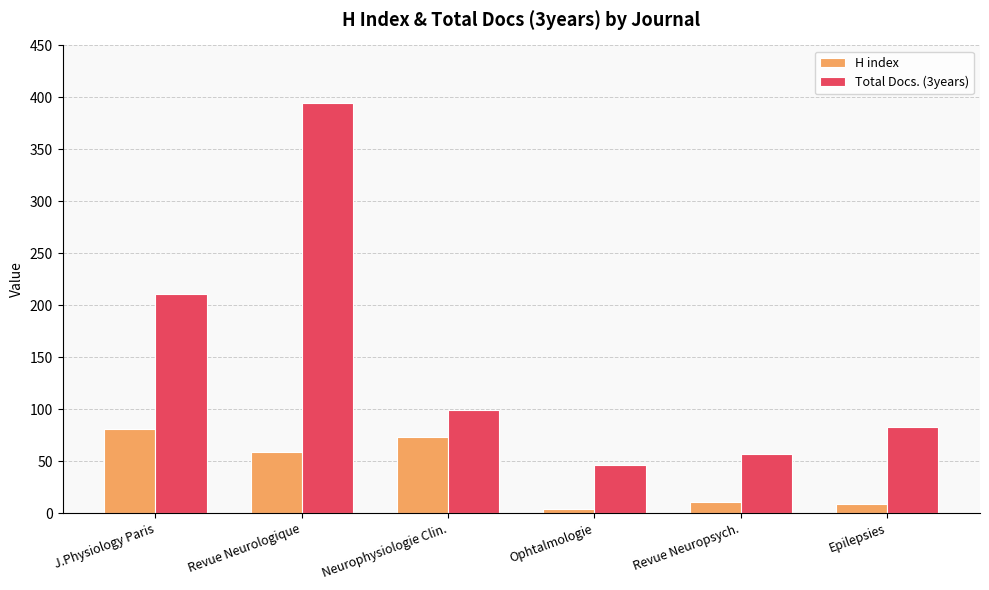

Where does the H index series first go above 59?

J.Physiology Paris